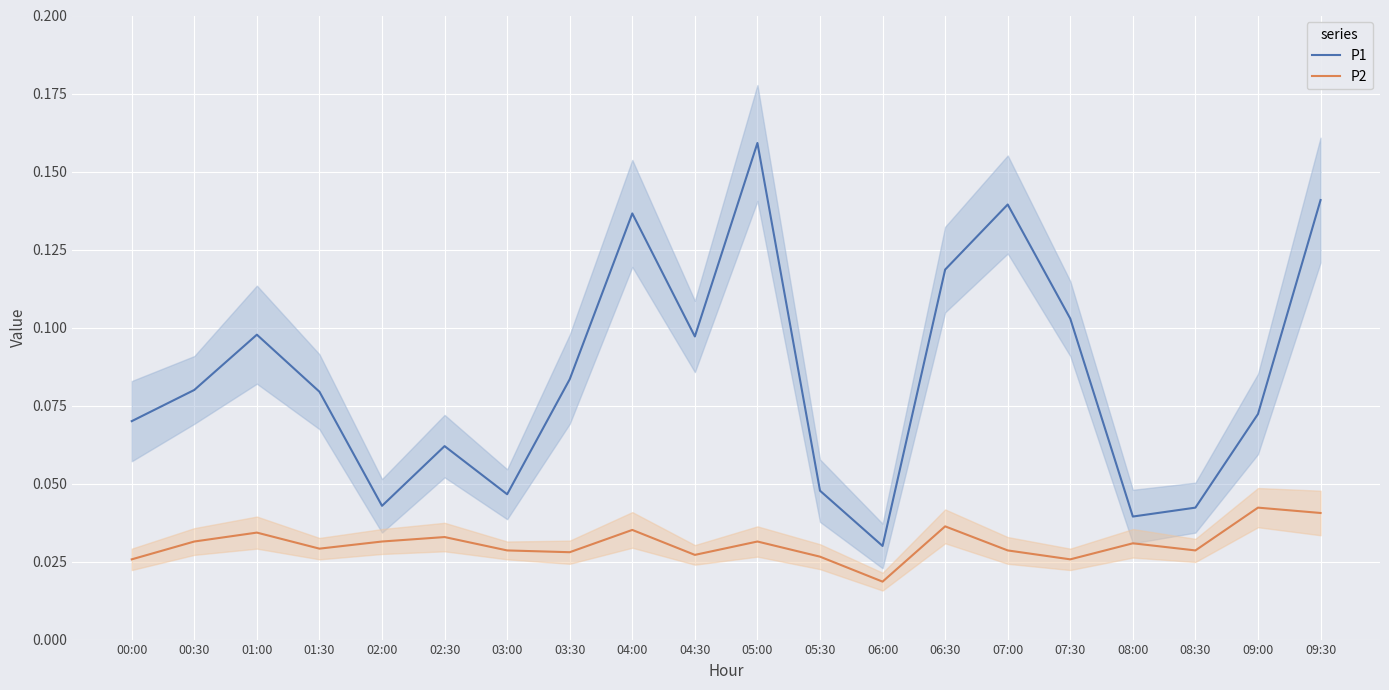

What is the highest value of the P1 series?

0.2